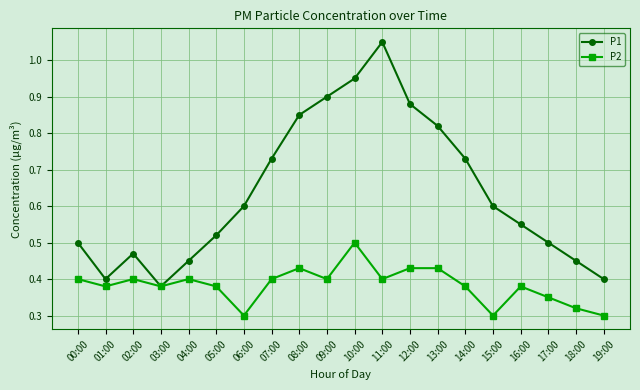

What is the label of the 18th point from the left?

17:00